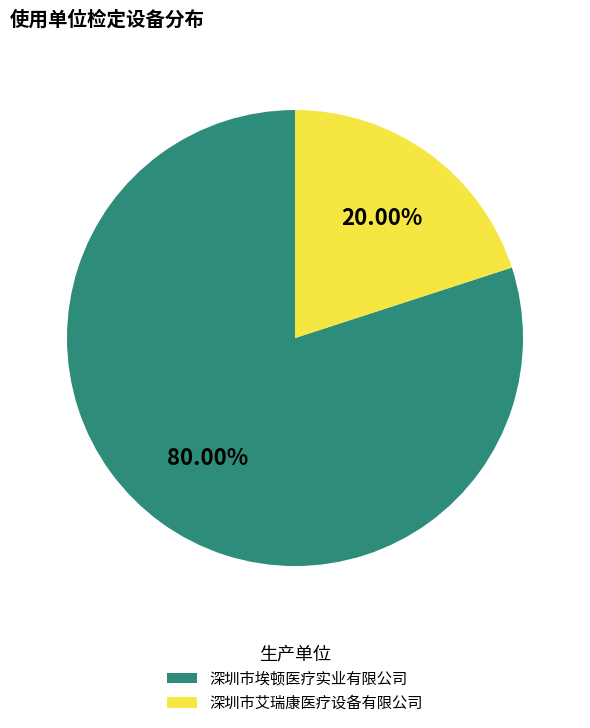

True or false: 深圳市艾瑞康医疗设备有限公司 accounts for 31% of the total.

False